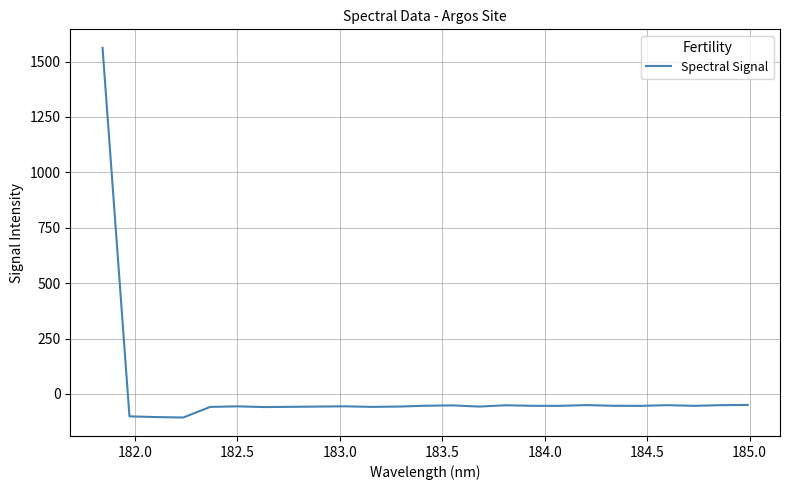

What is the minimum value shown in the chart?

-106.5